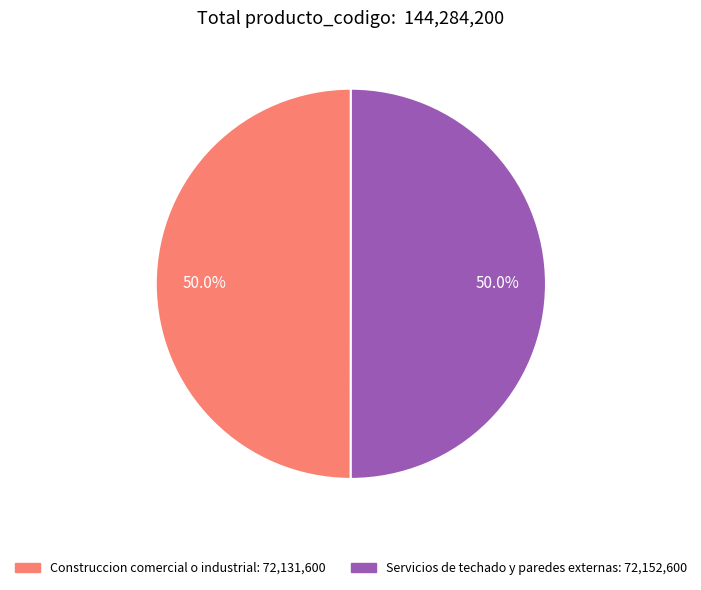

True or false: Servicios de techado y paredes externas accounts for 50% of the total.

True